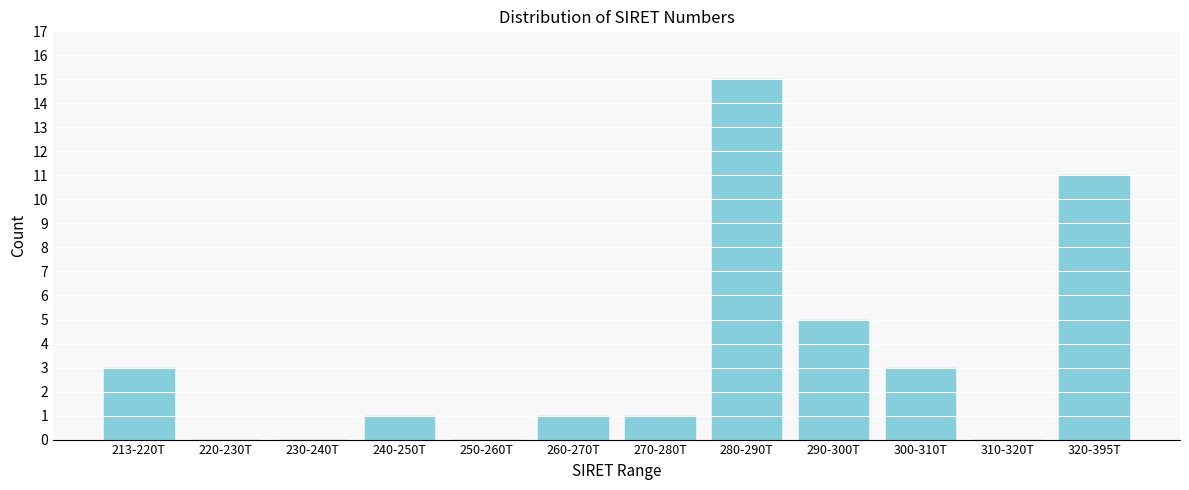

Reading left to right, list all the values displayed in this chart.

213-220T=3	220-230T=0	230-240T=0	240-250T=1	250-260T=0	260-270T=1	270-280T=1	280-290T=15	290-300T=5	300-310T=3	310-320T=0	320-395T=11